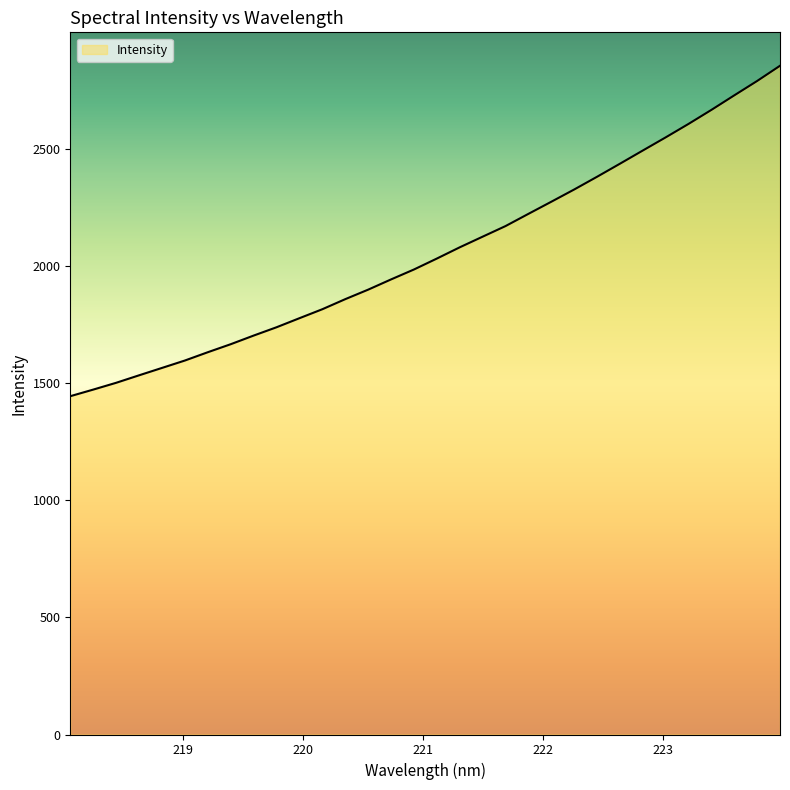

What is the difference between the maximum and minimum values?

1409.7